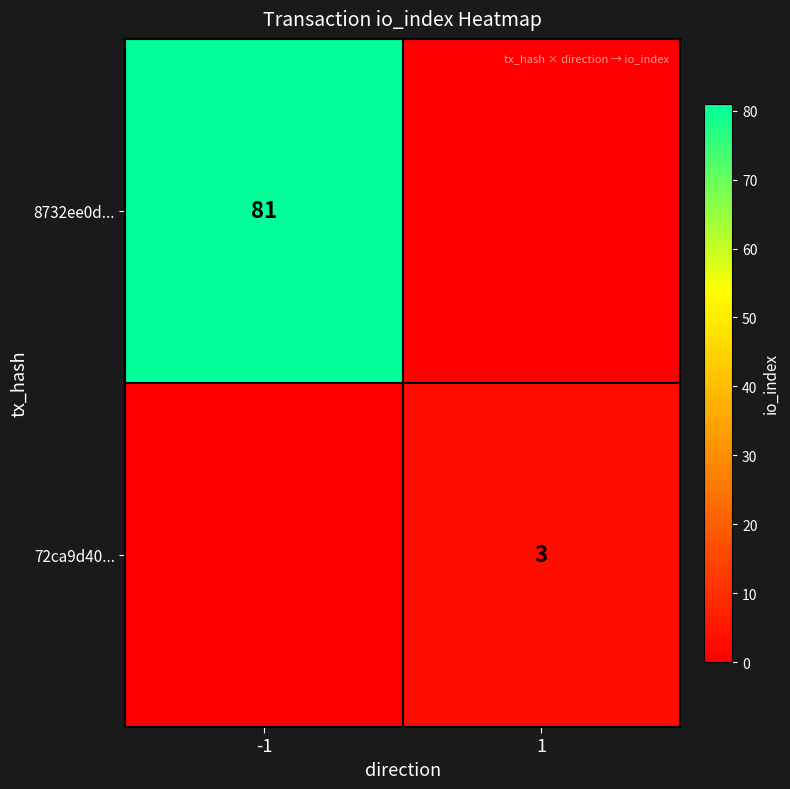

The 8732ee0d... series shows 81 at -1. True or false?

True